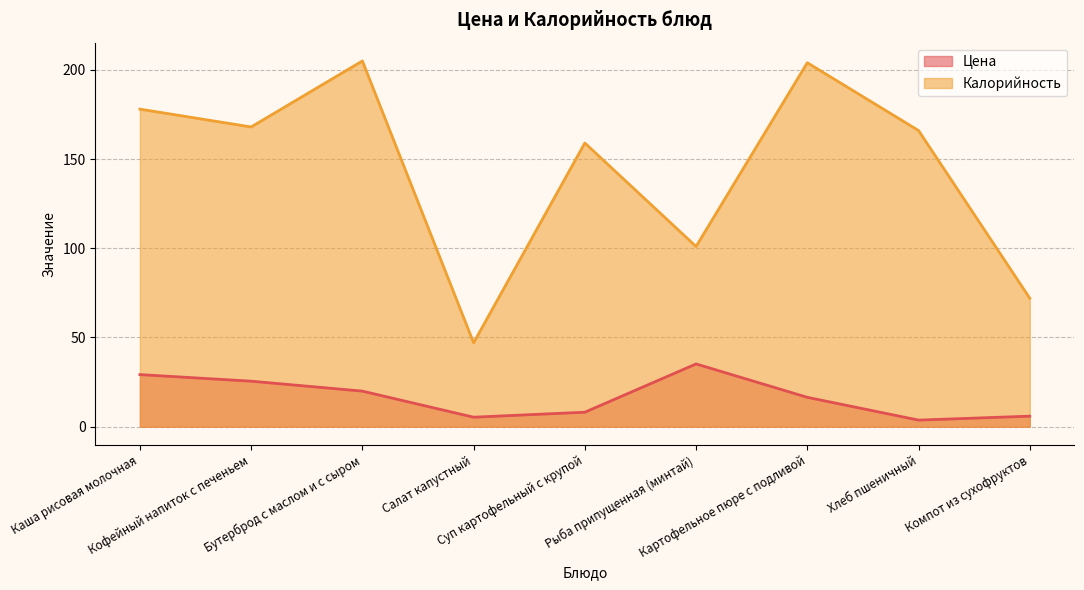

The value of Цена at Суп картофельный с крупой is 11.4. True or false?

False